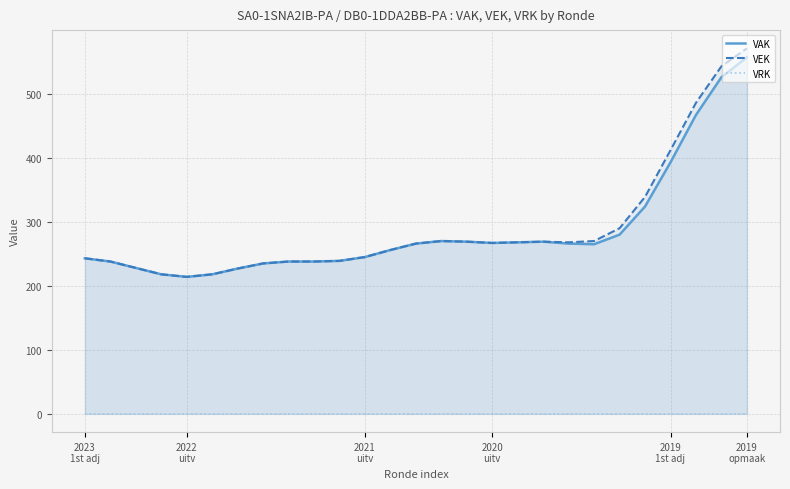

At which label is VRK closest to 0?

2023
1st adj